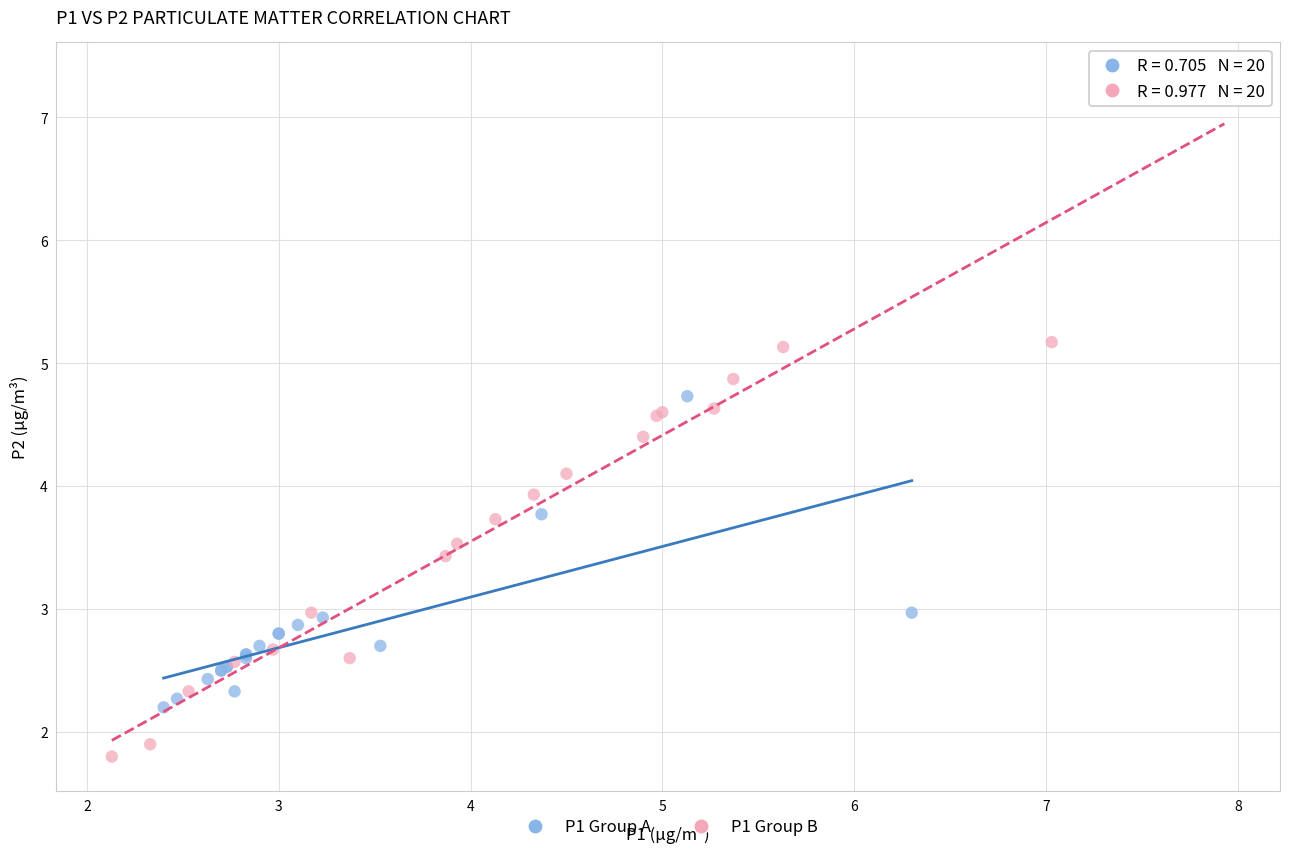

What are all the series names shown in the legend?

P1 Group A, P1 Group B